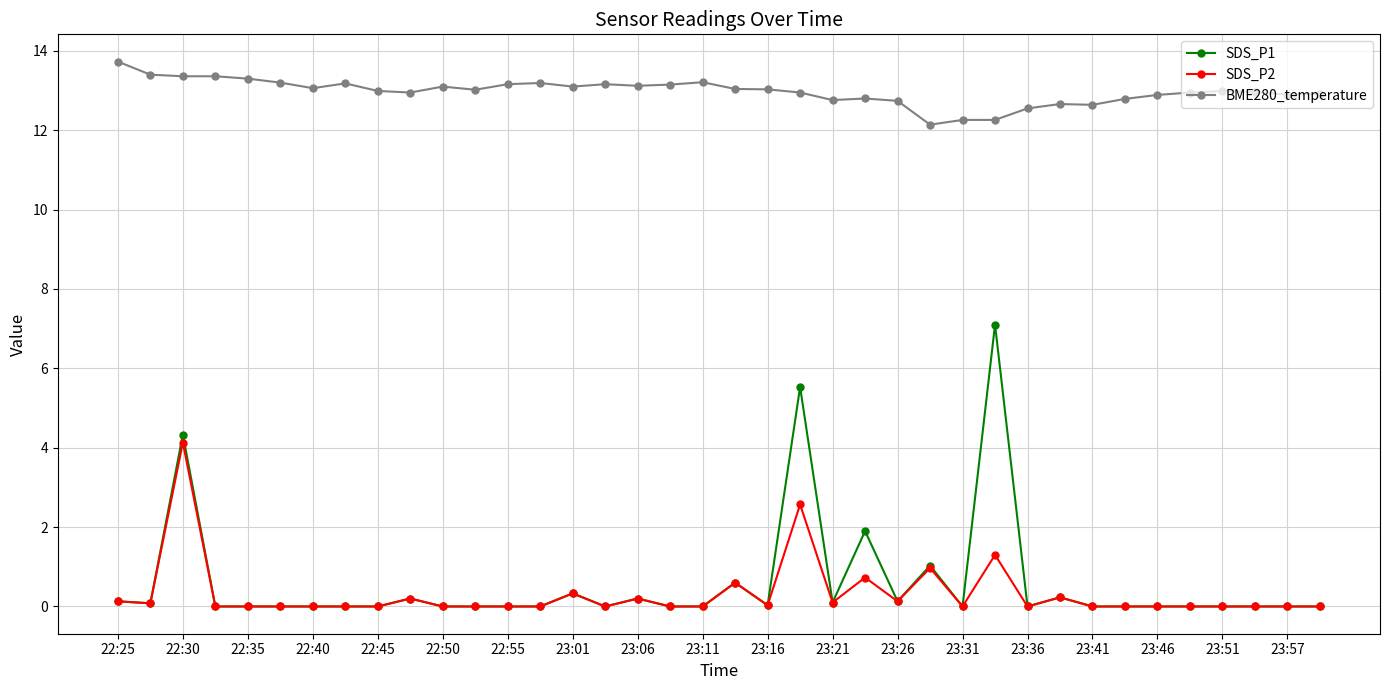

Which series has the largest total across all categories?

BME280_temperature